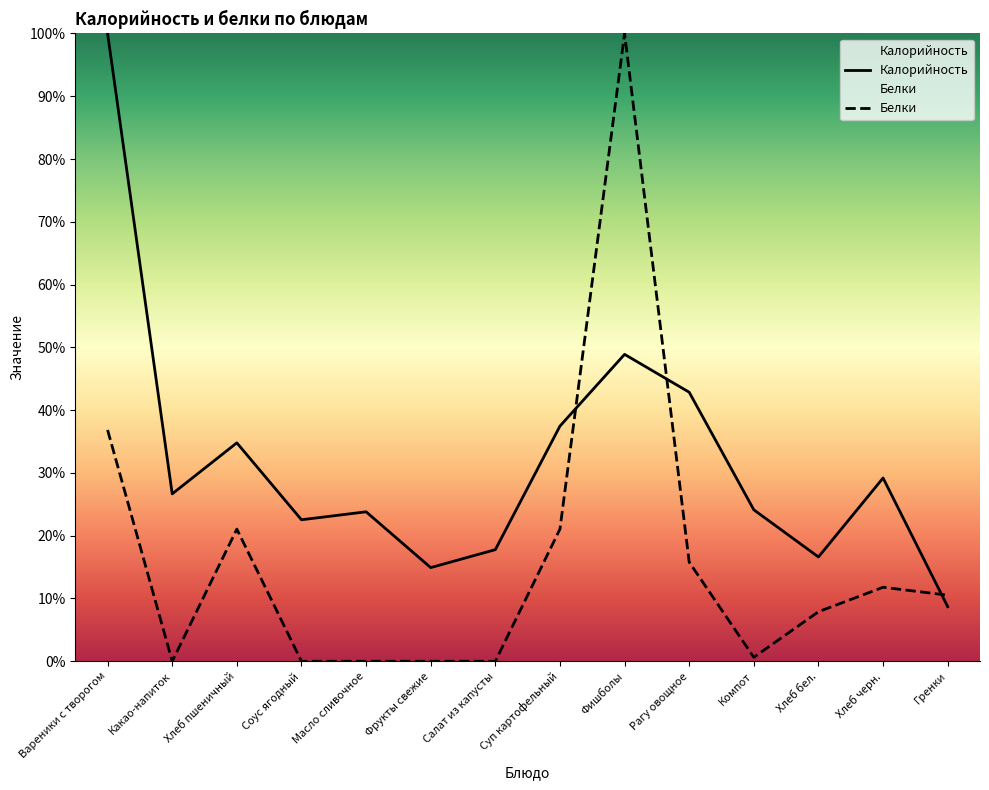

List the labels in order of Калорийность value, largest first.

Вареники с творогом, Фишболы, Рагу овощное, Суп картофельный, Хлеб пшеничный, Хлеб черн., Какао-напиток, Компот, Масло сливочное, Соус ягодный, Салат из капусты, Хлеб бел., Фрукты свежие, Гренки